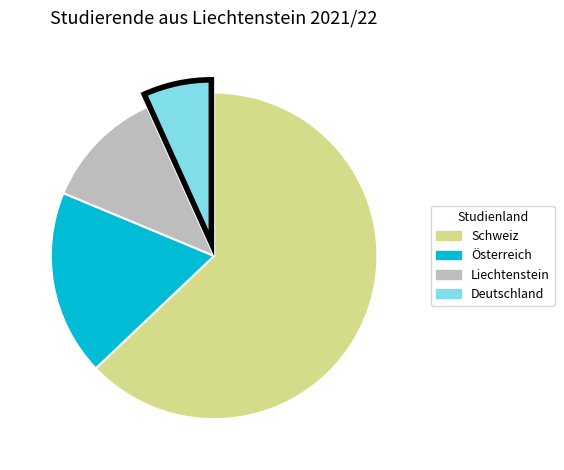

What is the ratio of the value at Liechtenstein to the value at Österreich?

0.7